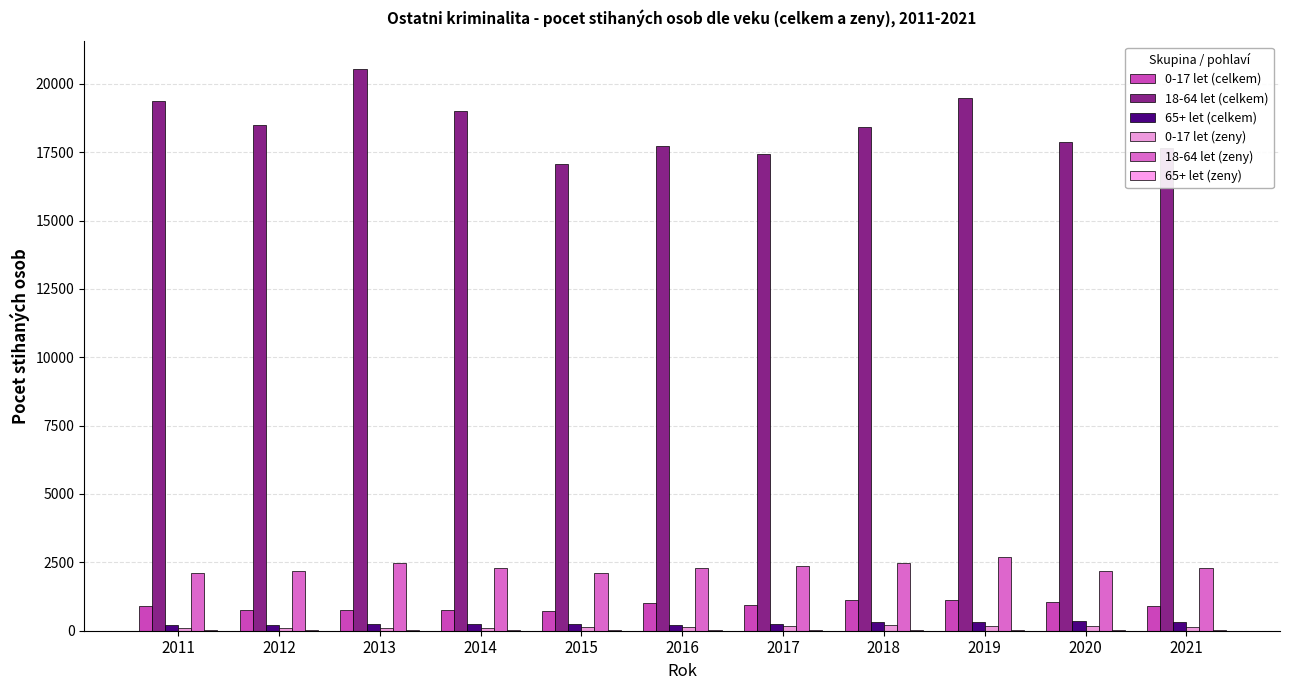

What is the greatest value displayed?

20524